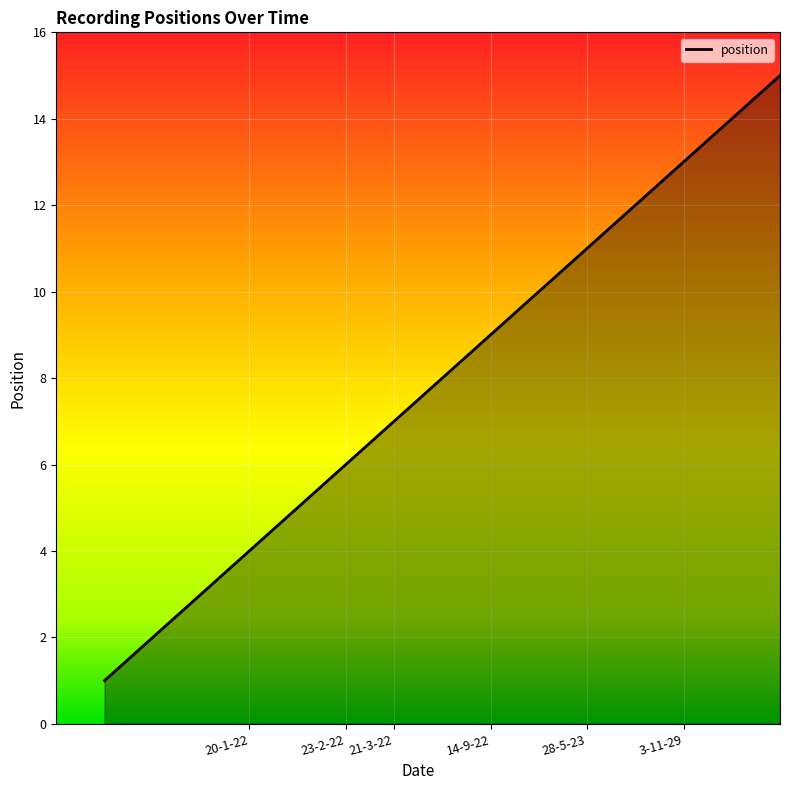

What is the greatest value displayed?

15